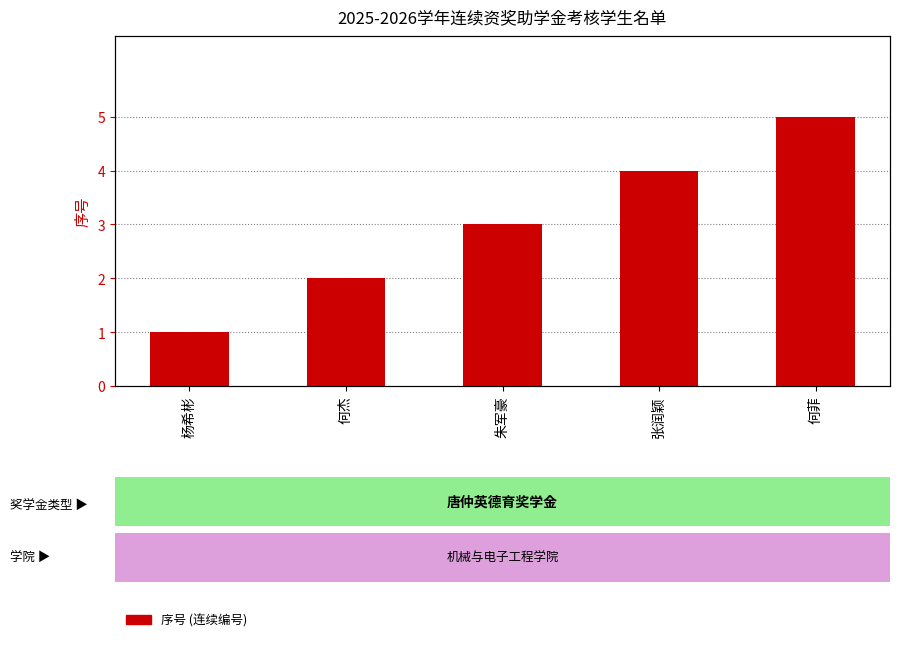

What is the change in value from 朱军豪 to 张润颖?

+1